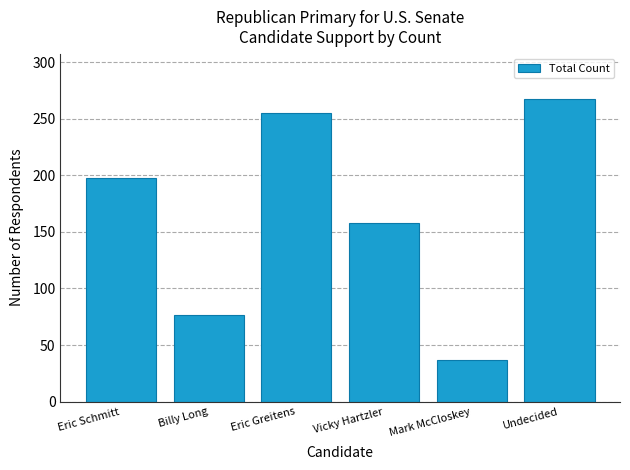

Reading left to right, transcribe all the data shown in this chart.

198.0	76.2	255.4	157.4	36.6	267.3